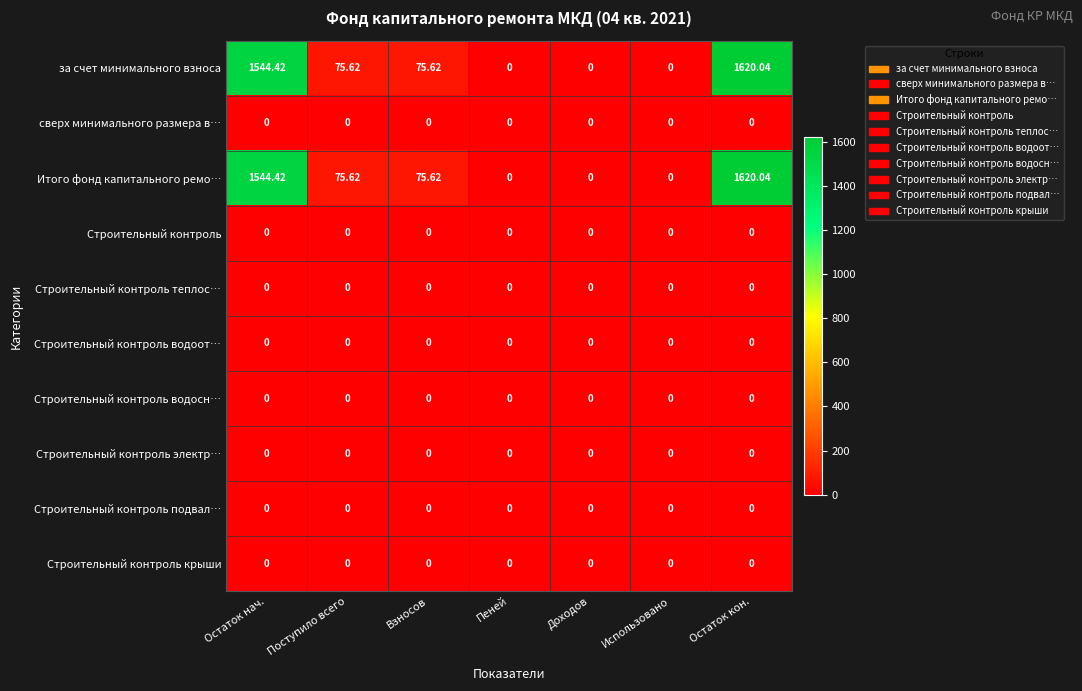

At which category is the sum across all series the highest?

Остаток кон.